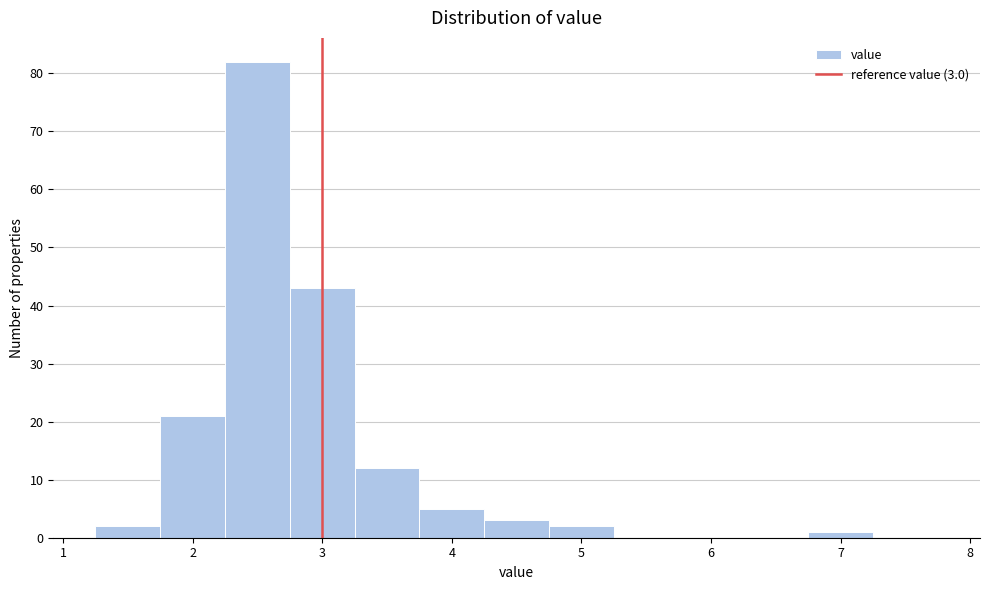

Over which range of the x-axis is the bar tallest?

2.25 to 2.75